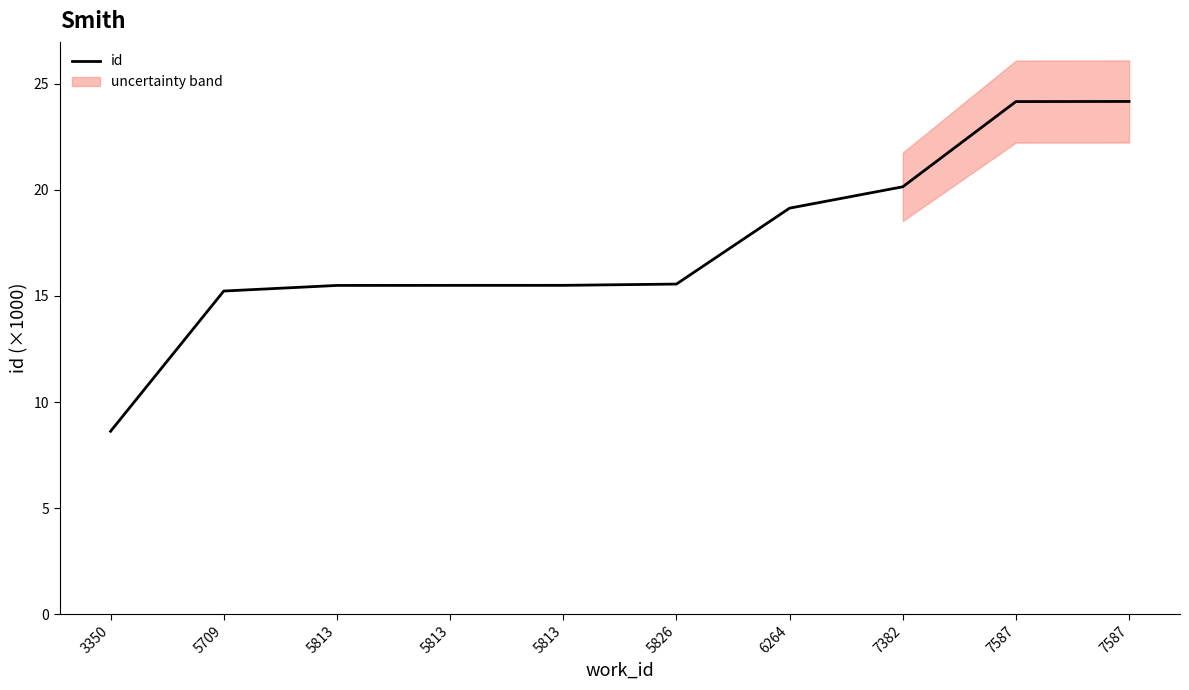

How many series are shown in this chart?

1